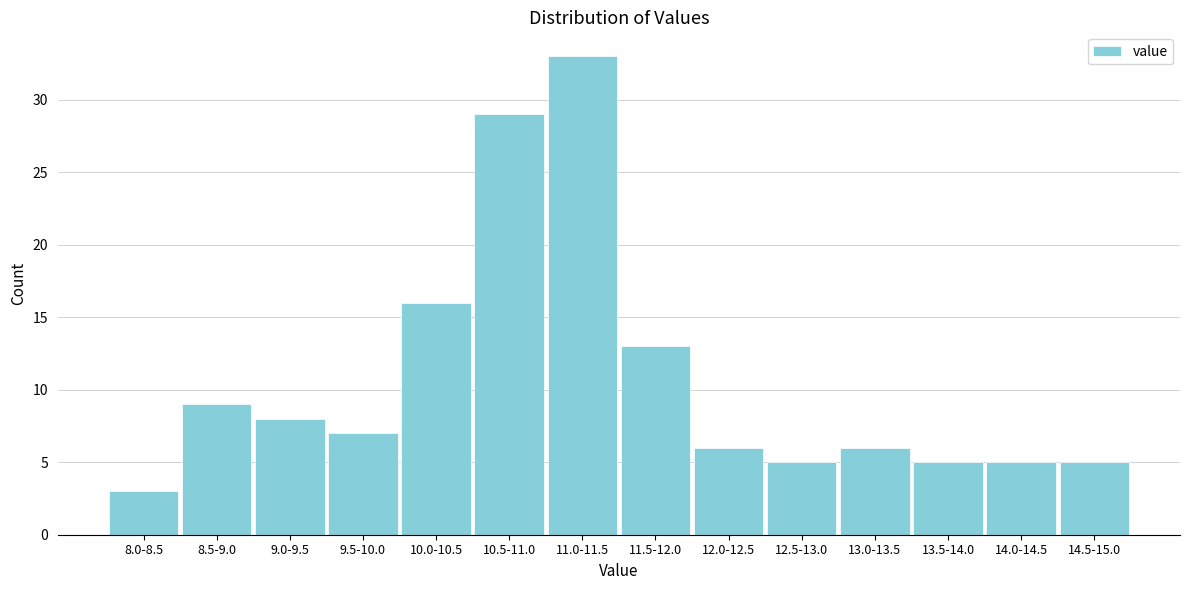

Reading left to right, extract all data points from this chart.

8.0-8.5=3	8.5-9.0=9	9.0-9.5=8	9.5-10.0=7	10.0-10.5=16	10.5-11.0=29	11.0-11.5=33	11.5-12.0=13	12.0-12.5=6	12.5-13.0=5	13.0-13.5=6	13.5-14.0=5	14.0-14.5=5	14.5-15.0=5